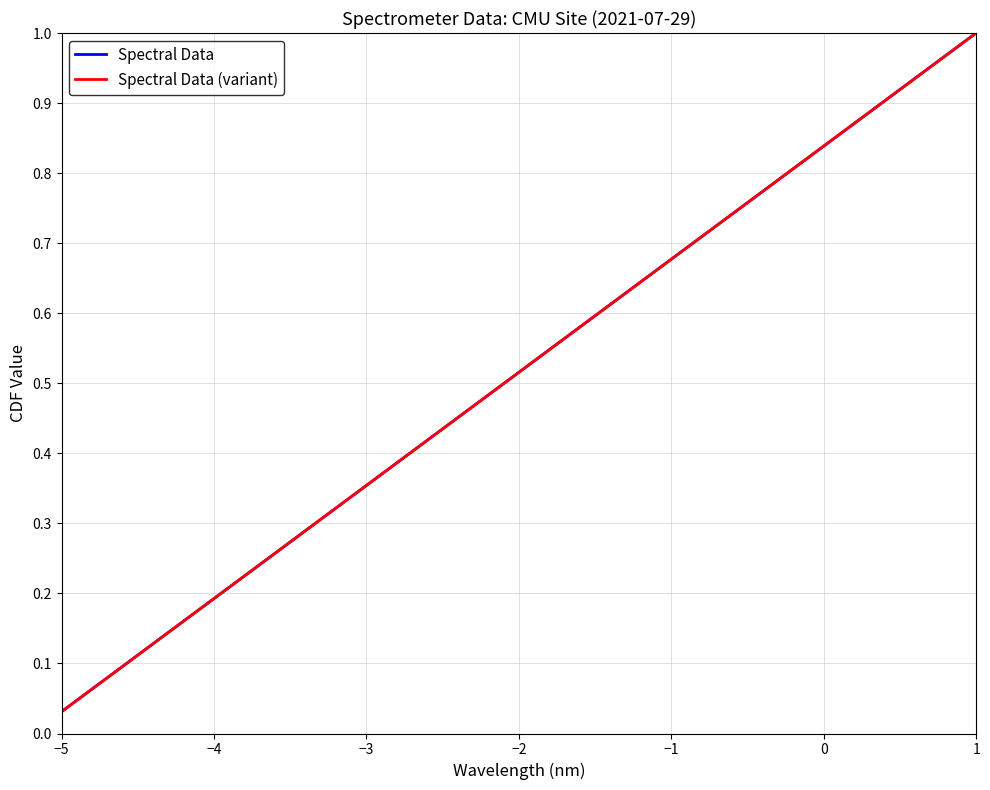

Does the chart have visible grid lines?

Yes